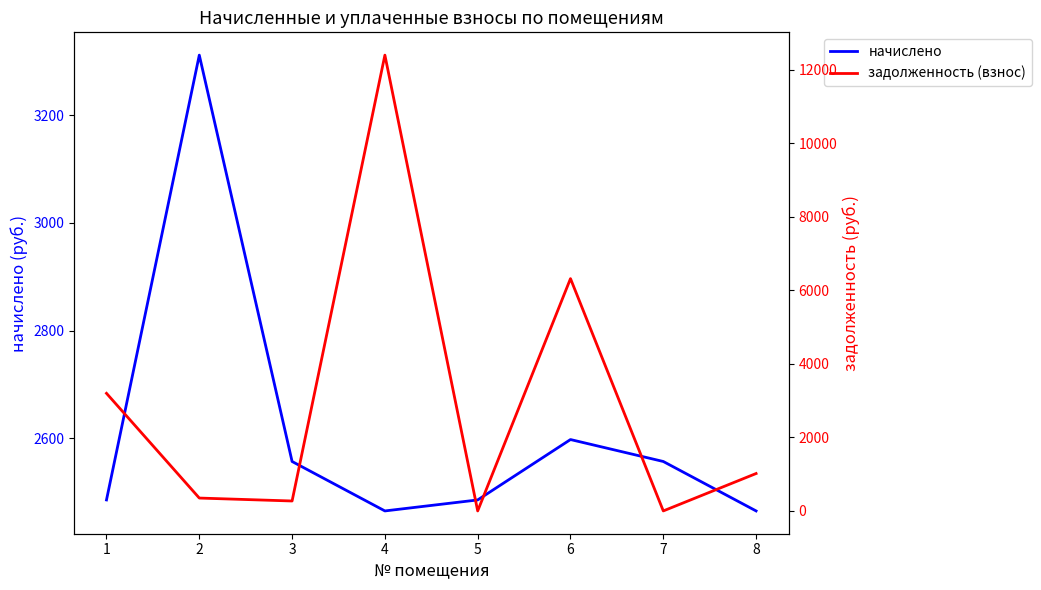

Where is the first local minimum for начислено?

4